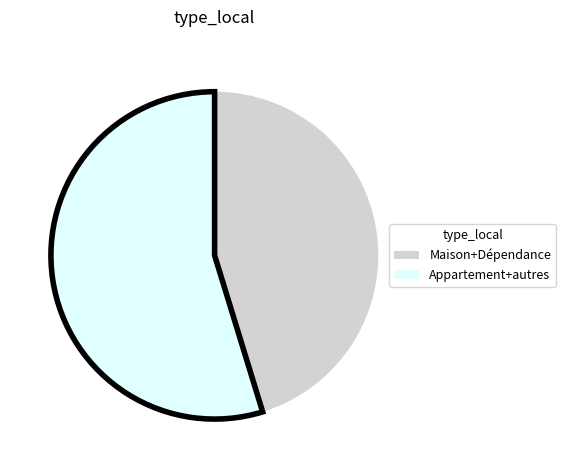

Does any single category account for the majority?

Yes